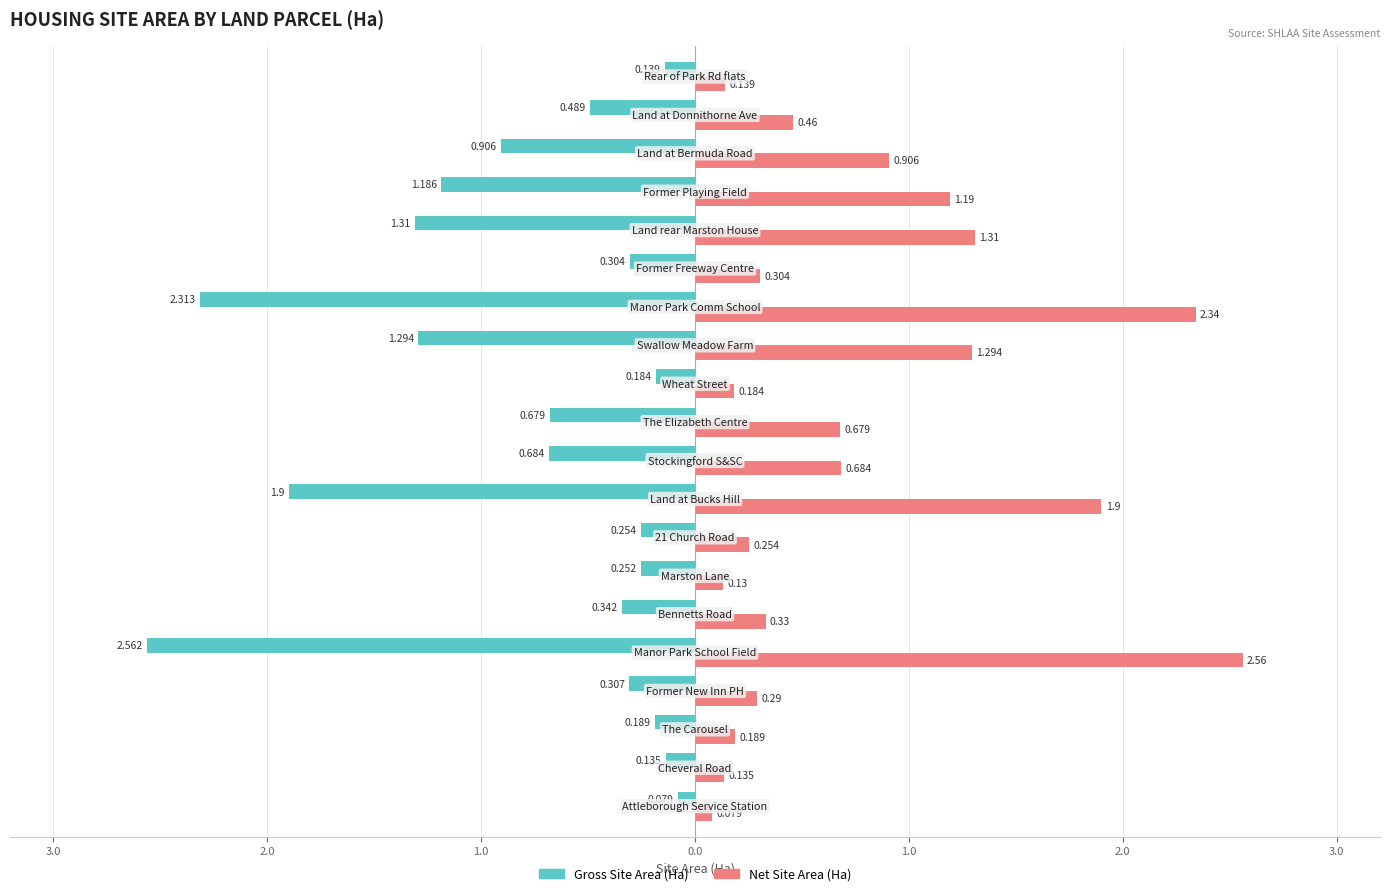

Reading left to right, list all the values displayed in this chart.

Gross Site Area (Ha): -0.1	-0.1	-0.2	-0.3	-2.6	-0.3	-0.3	-0.3	-1.9	-0.7	-0.7	-0.2	-1.3	-2.3	-0.3	-1.3	-1.2	-0.9	-0.5	-0.1
Net Site Area (Ha): 0.1	0.1	0.2	0.3	2.6	0.3	0.1	0.3	1.9	0.7	0.7	0.2	1.3	2.3	0.3	1.3	1.2	0.9	0.5	0.1